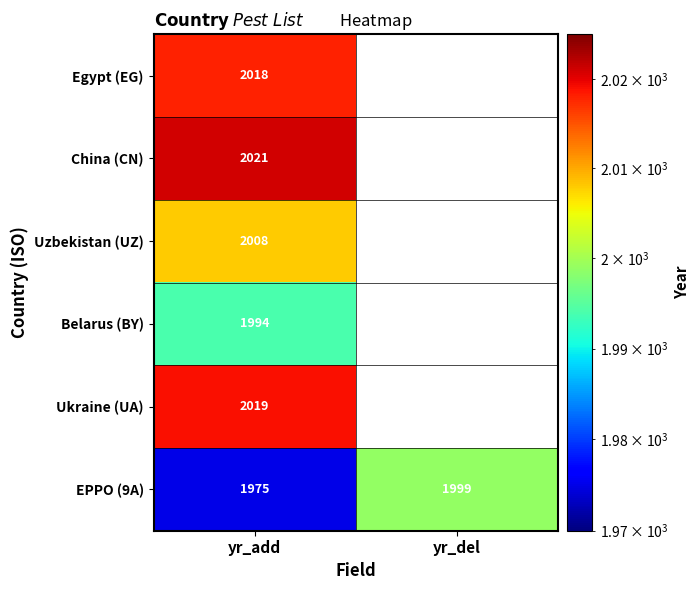

The Egypt (EG) series shows 2799.1 at yr_add. True or false?

False